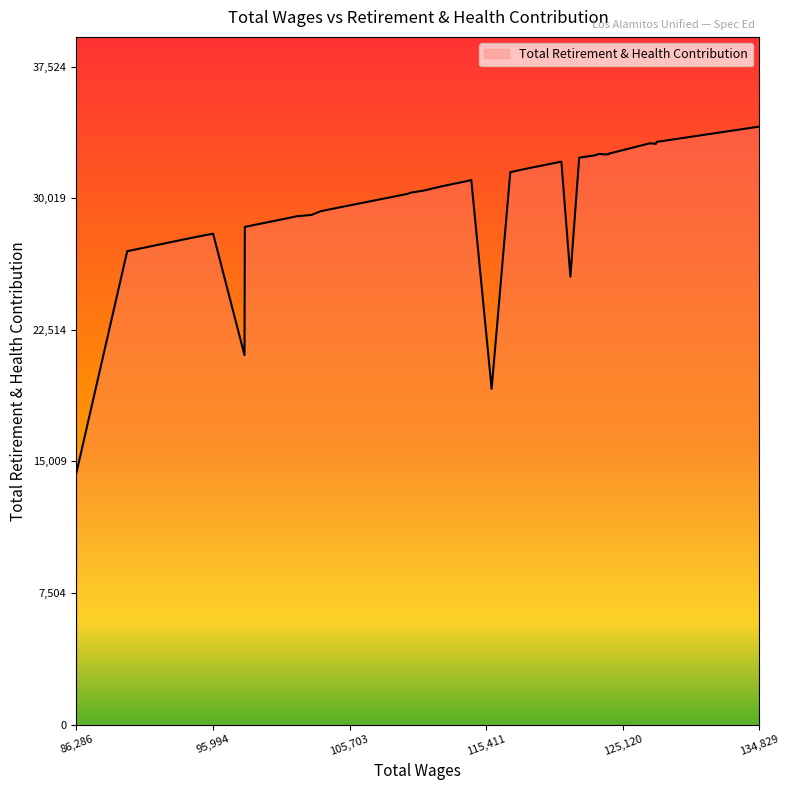

Count the number of categories in the chart.

40